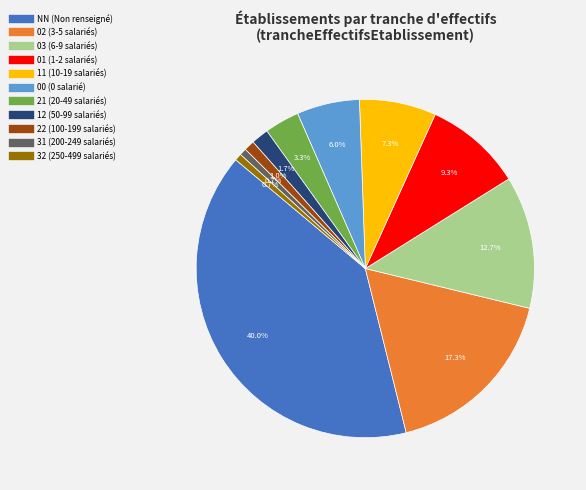

True or false: NN accounts for 47% of the total.

False